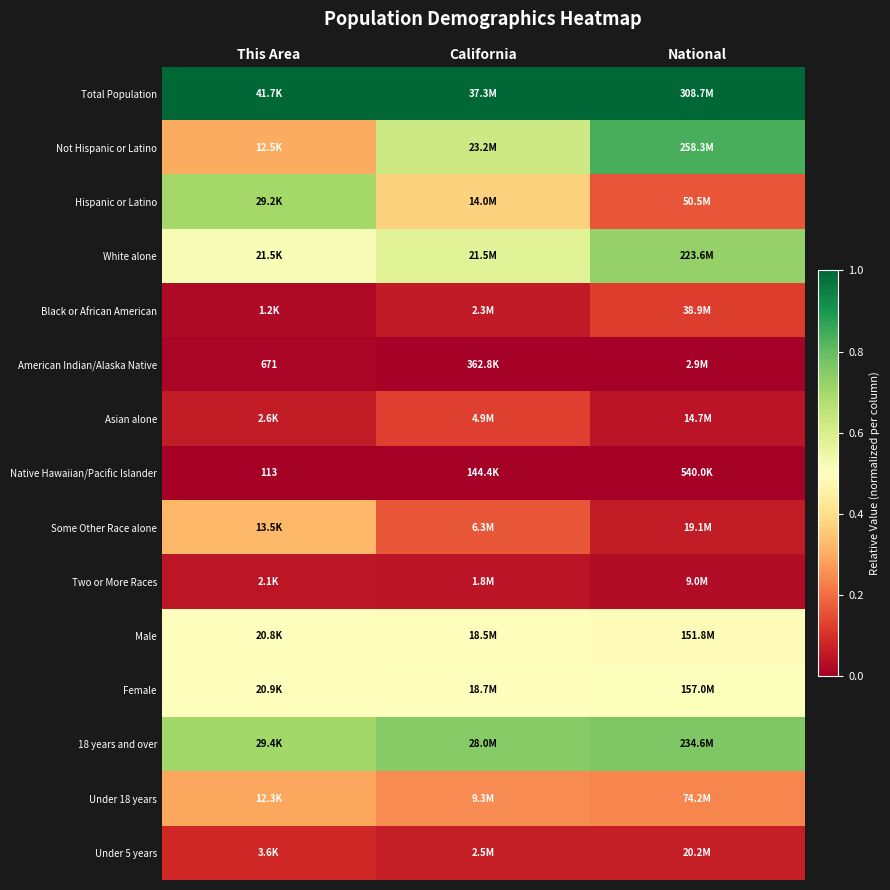

At This Area, list the series in order from largest to smallest.

Total Population, 18 years and over, Hispanic or Latino, White alone, Female, Male, Some Other Race alone, Not Hispanic or Latino, Under 18 years, Under 5 years, Asian alone, Two or More Races, Black or African American, American Indian/Alaska Native, Native Hawaiian/Pacific Islander